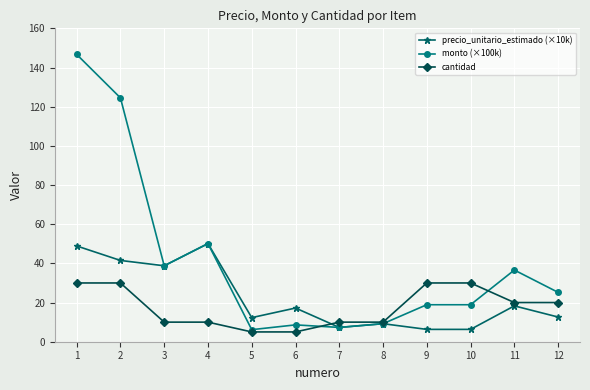

Which series has the largest range (max minus min)?

monto (×100k)